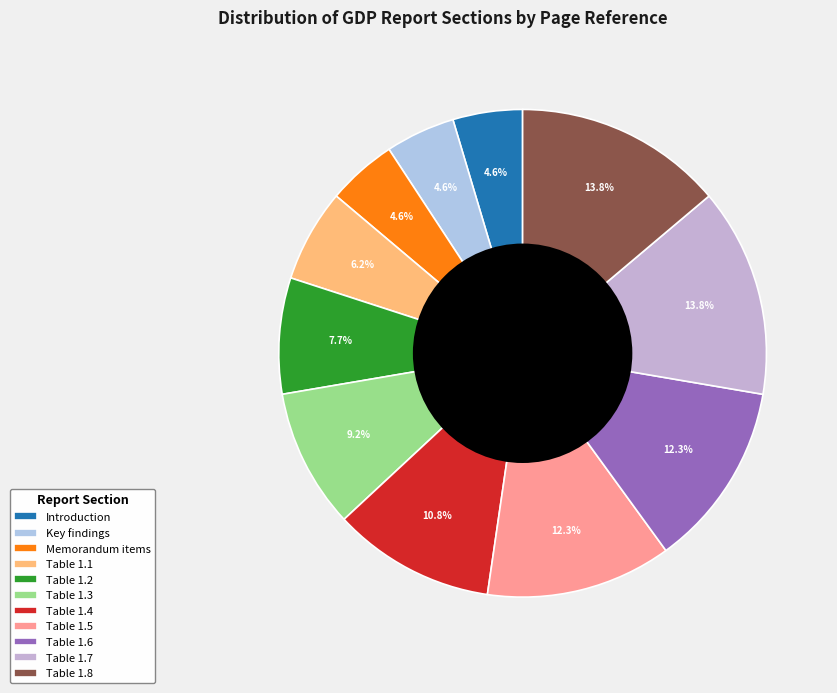

How many segments does this pie chart have?

11